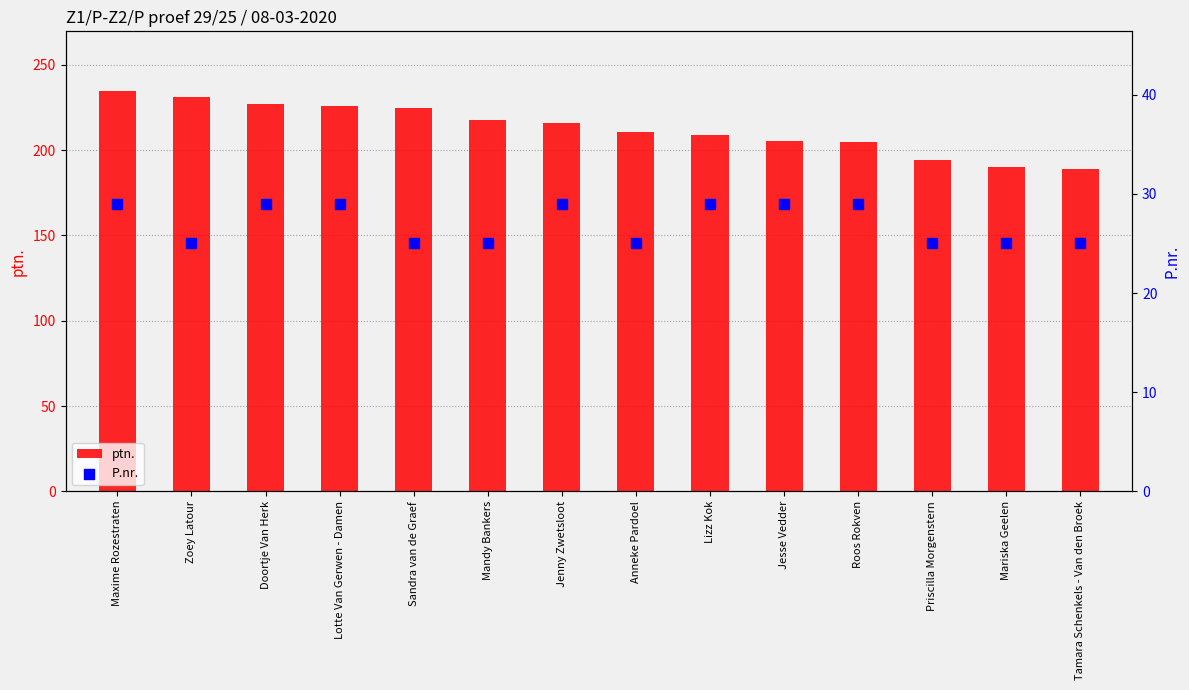

Which series contains the highest Y value?

ptn.